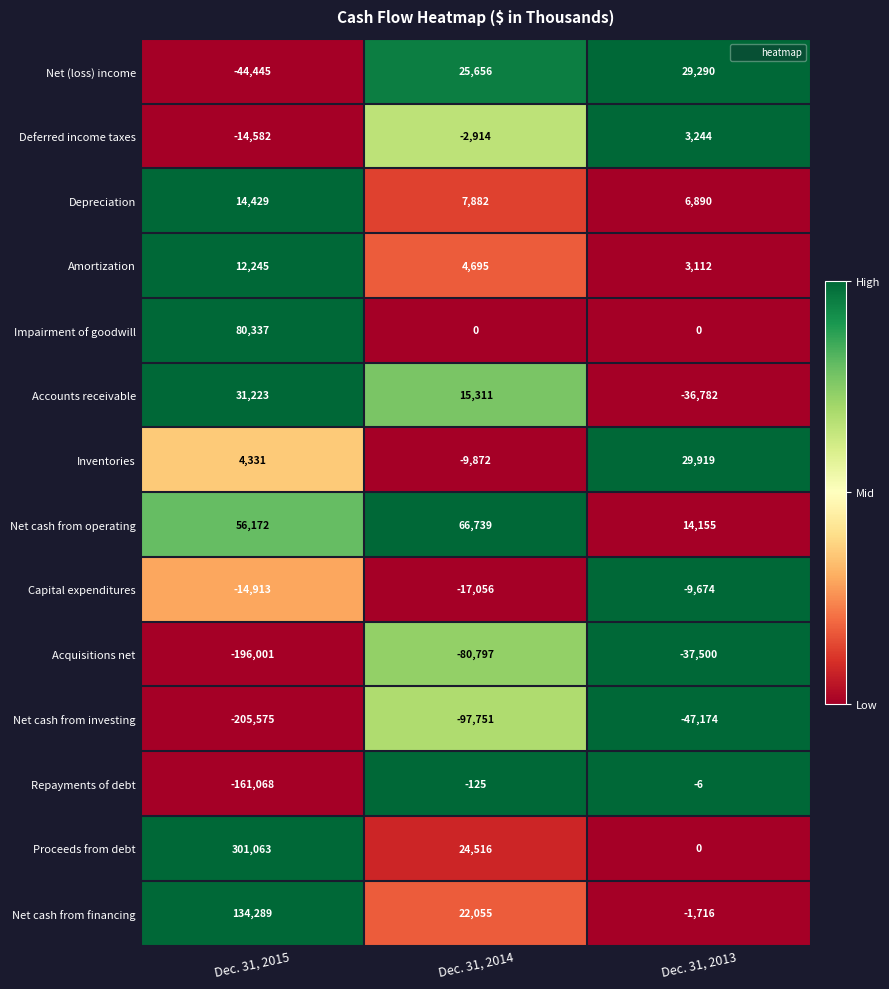

At which label does Accounts receivable reach its minimum?

Dec. 31, 2013